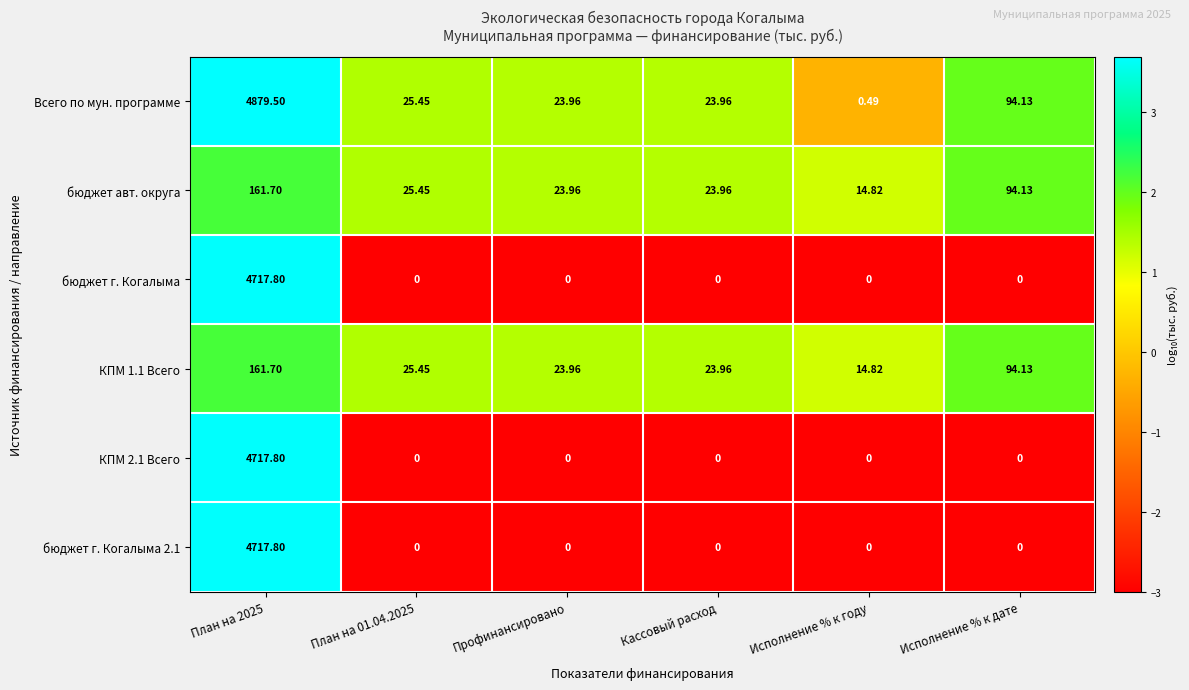

Which category has the lowest value in the Всего по мун. программе series?

Исполнение % к году